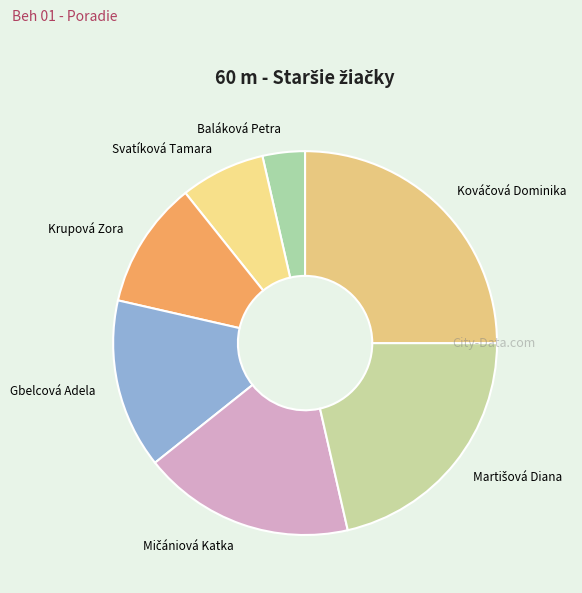

What is the smallest slice in the pie chart?

Baláková Petra